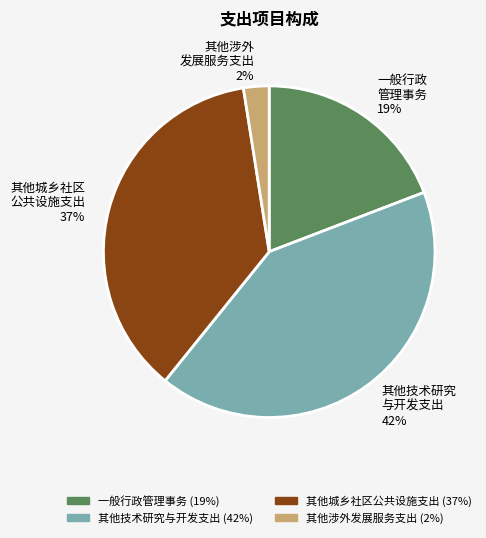

Count the number of slices in the pie.

4